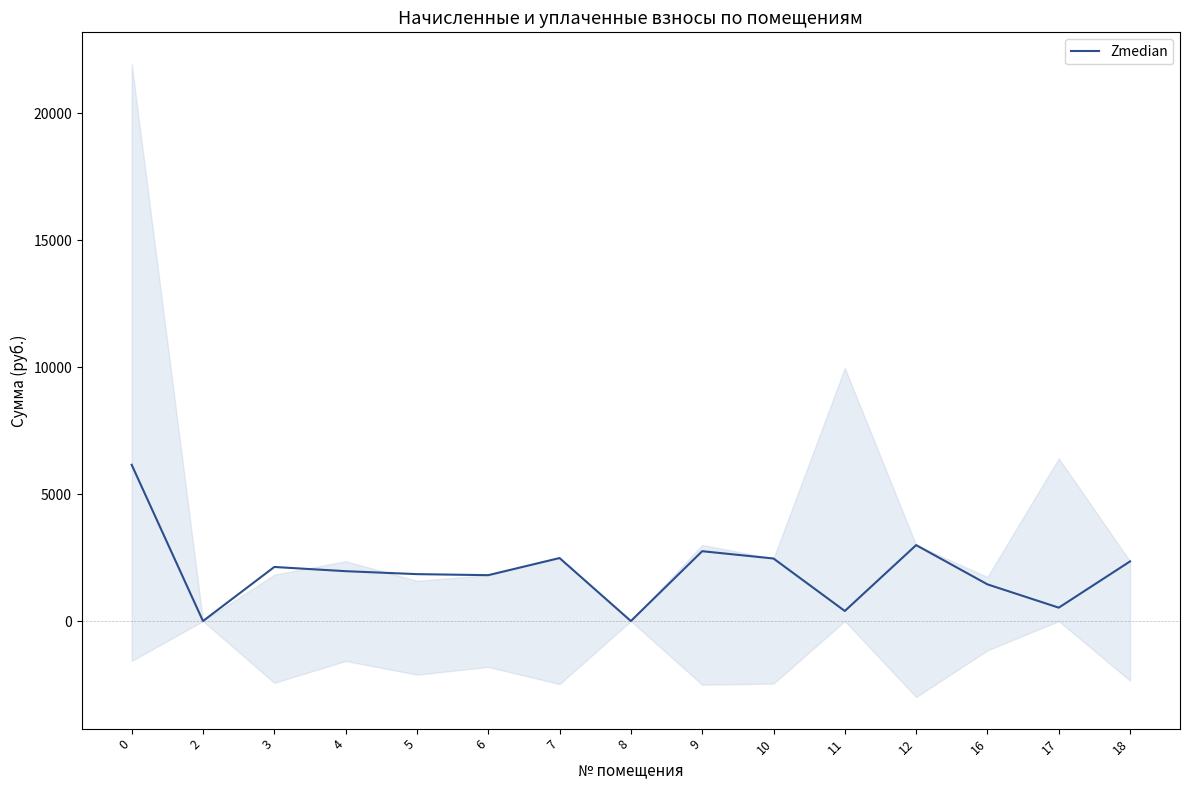

What is the value of the 5th point from the left?

1847.7